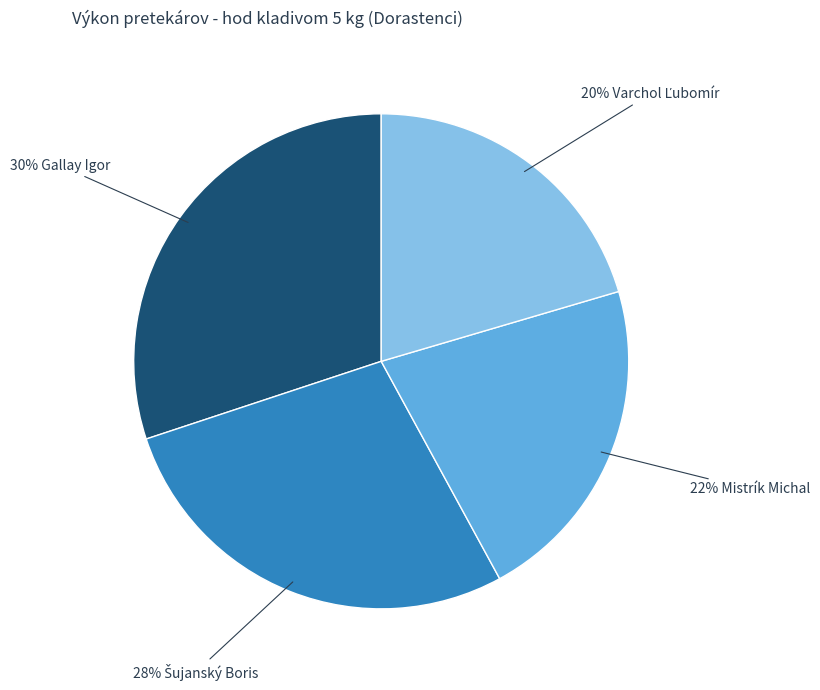

Is there a majority slice in this chart?

No